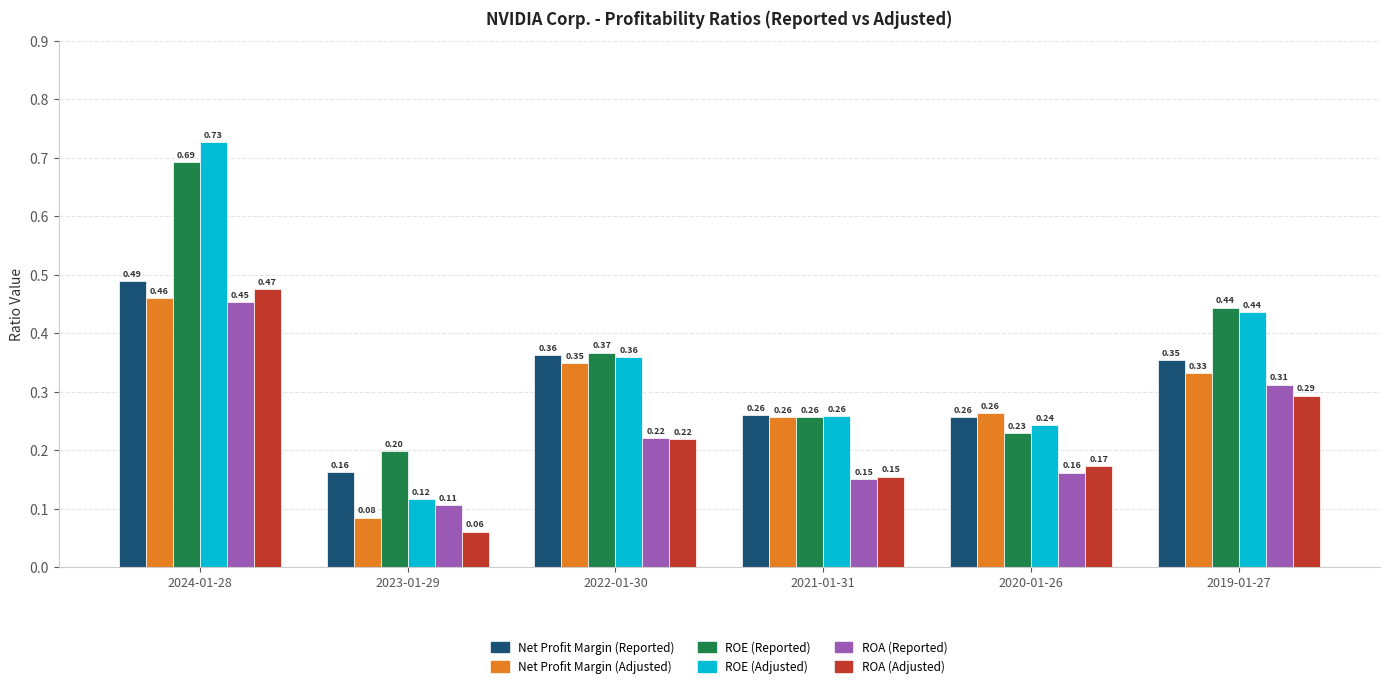

At which category is the sum across all series the highest?

2024-01-28